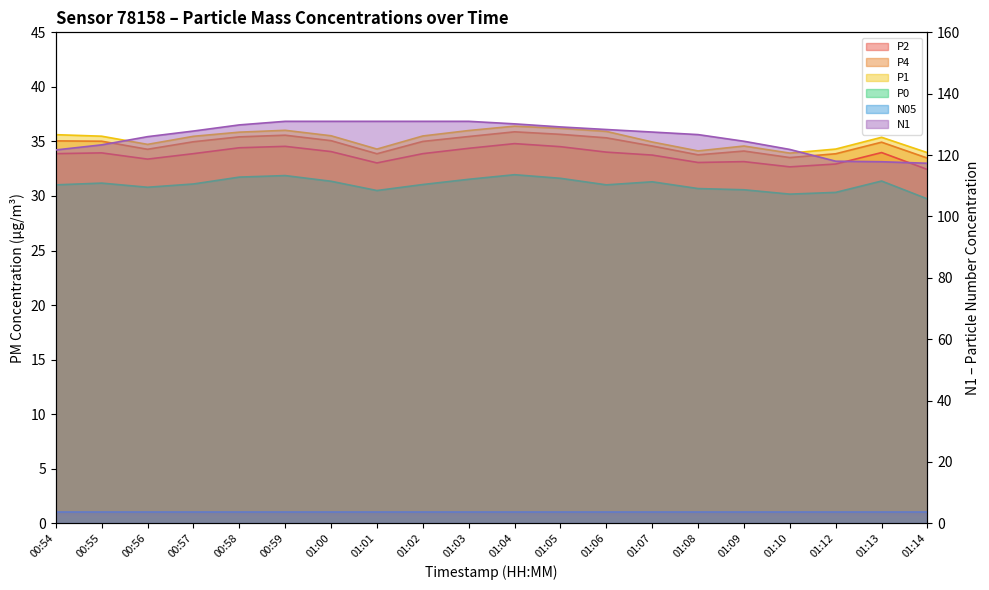

The P1 series shows 59.1 at 01:10. True or false?

False